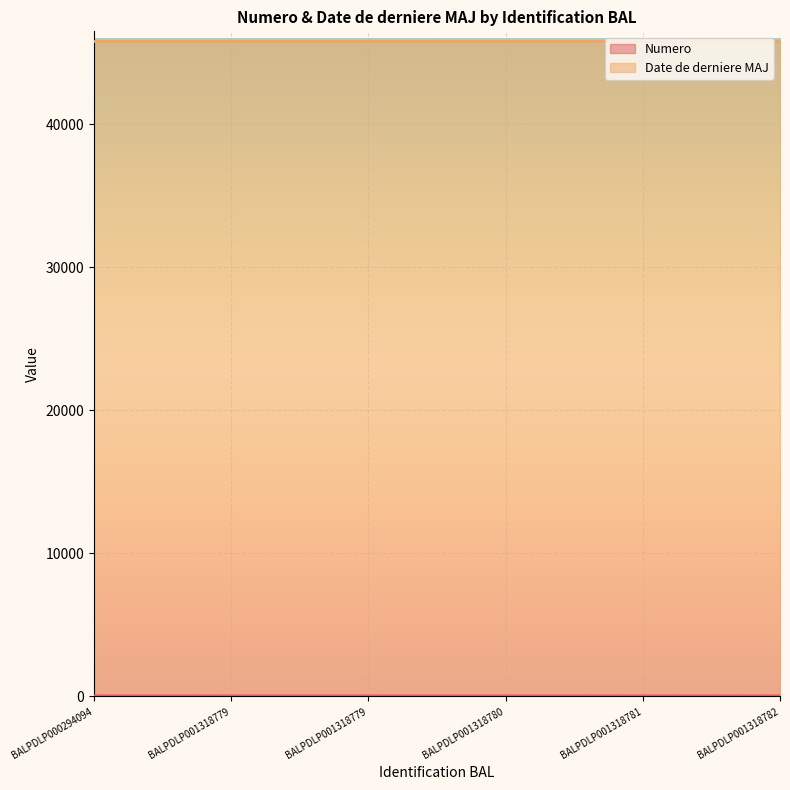

List the labels in order of value, smallest first.

BALPDLP001318779, BALPDLP001318779, BALPDLP000294094, BALPDLP001318780, BALPDLP001318781, BALPDLP001318782